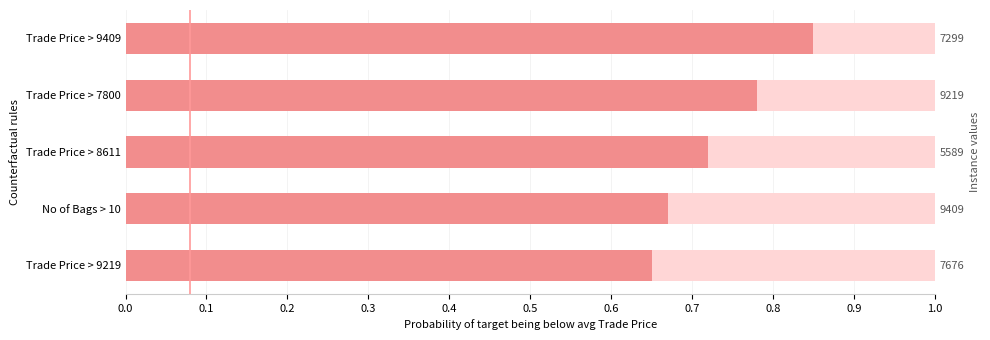

What is the approximate value at Trade Price > 9409?

0.8